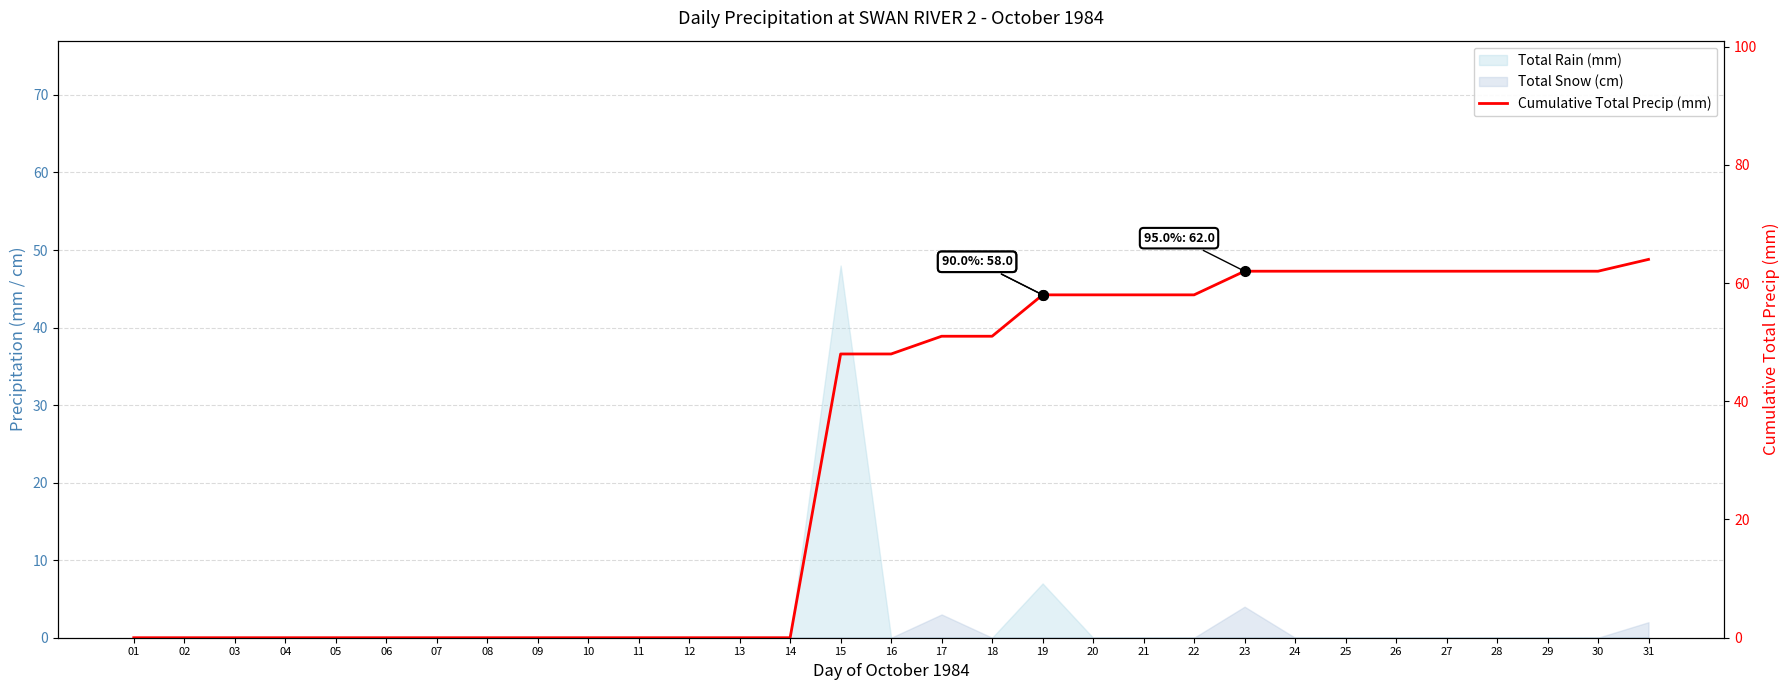

What is the change in value from 06 to 29?

+62